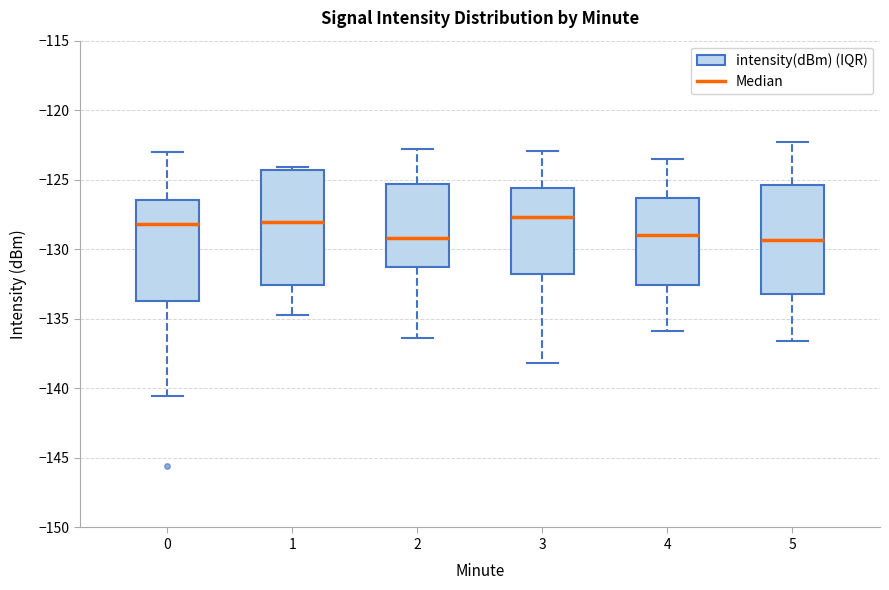

Reading left to right, read every box against the y-axis: the position of its median line, the range the box covers, and the ends of its whiskers. The values are not printed on the chart, so give them approximately, as read against the axis.

0: median -128.0, box -133.5 to -126.5, whiskers -140.5 to -123.0
1: median -128.0, box -132.5 to -124.5, whiskers -135.0 to -124.0
2: median -129.0, box -131.0 to -125.5, whiskers -136.5 to -123.0
3: median -127.5, box -132.0 to -125.5, whiskers -138.0 to -123.0
4: median -129.0, box -132.5 to -126.5, whiskers -136.0 to -123.5
5: median -129.5, box -133.0 to -125.5, whiskers -136.5 to -122.5